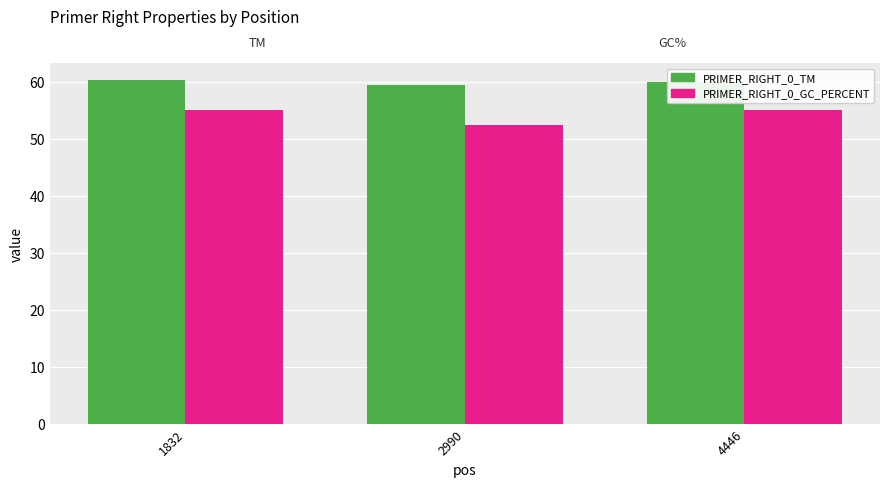

What is the average value of the PRIMER_RIGHT_0_GC_PERCENT series?

54.1